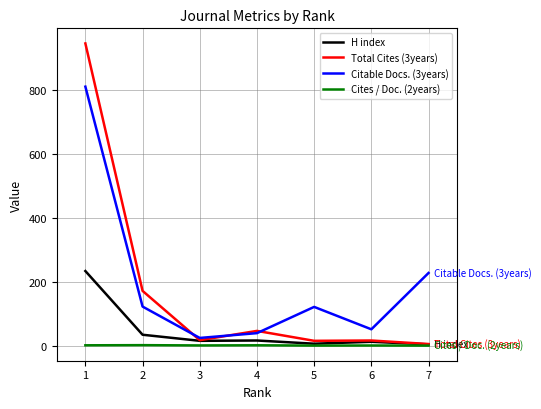

Is this an area chart (filled region under the line)?

No